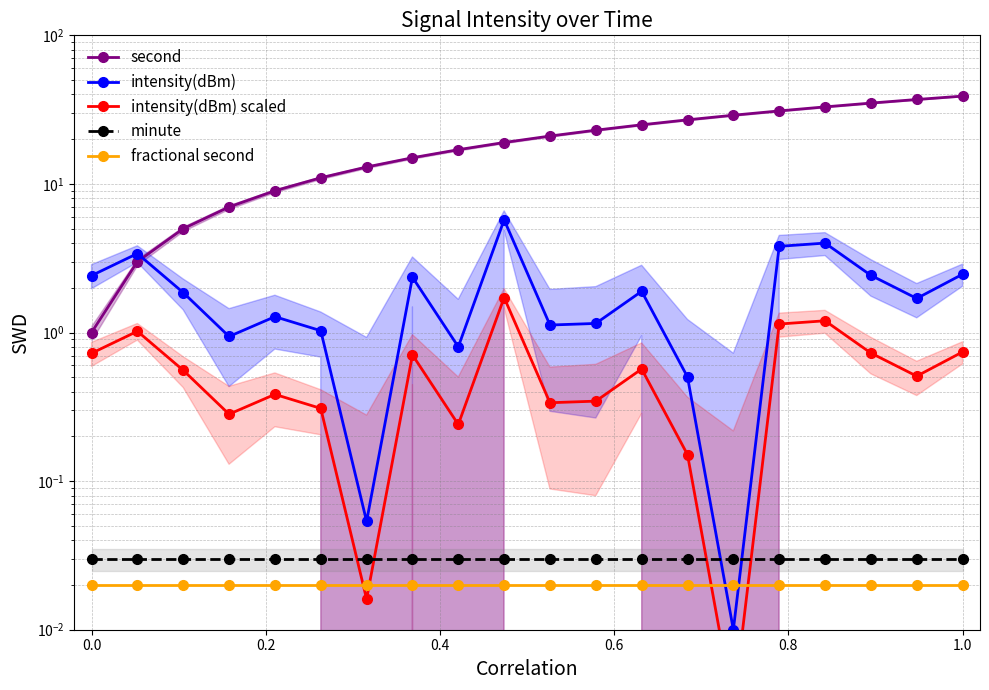

After their last crossing, which series has the higher values: intensity(dBm) scaled or minute?

intensity(dBm) scaled